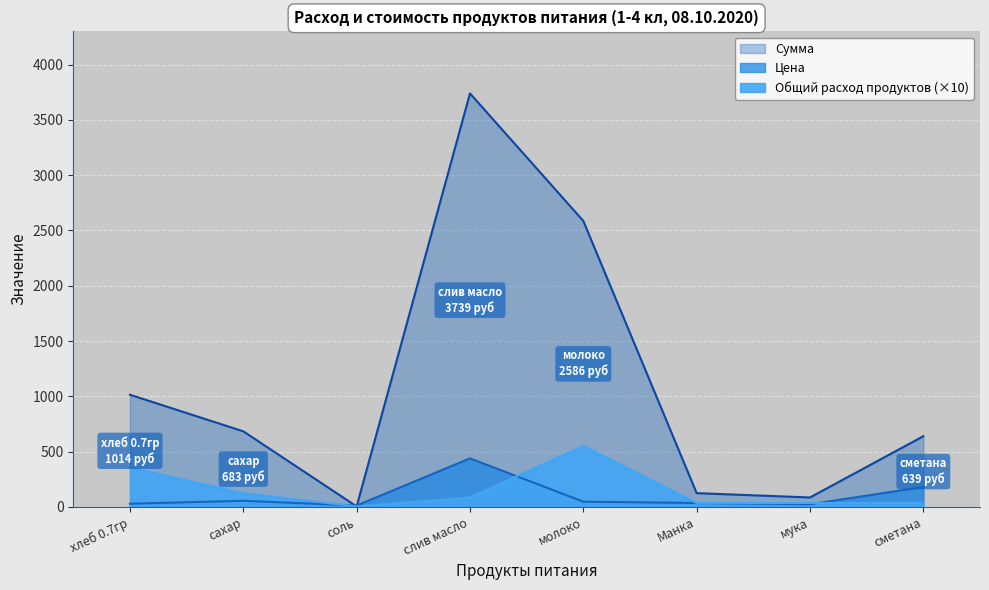

True or false: Общий расход продуктов and Сумма intersect in this chart.

False